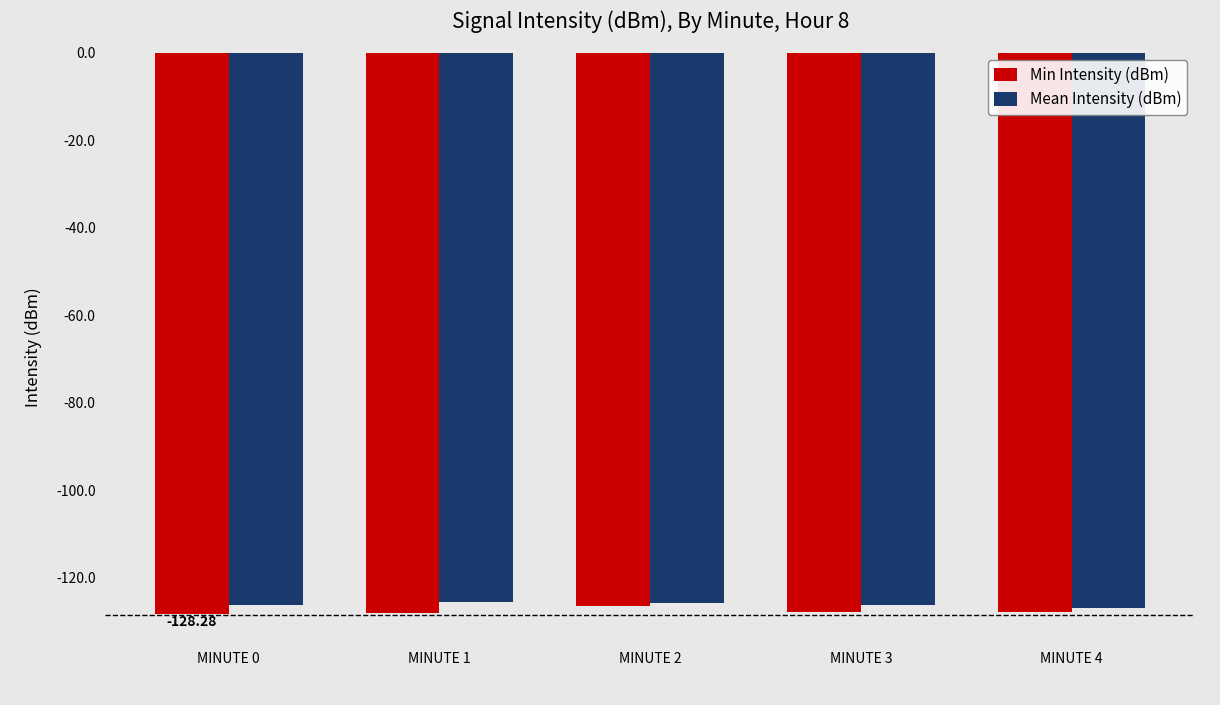

Is the value of Mean Intensity (dBm) at MINUTE 0 greater than the value of Min Intensity (dBm) at MINUTE 3?

Yes